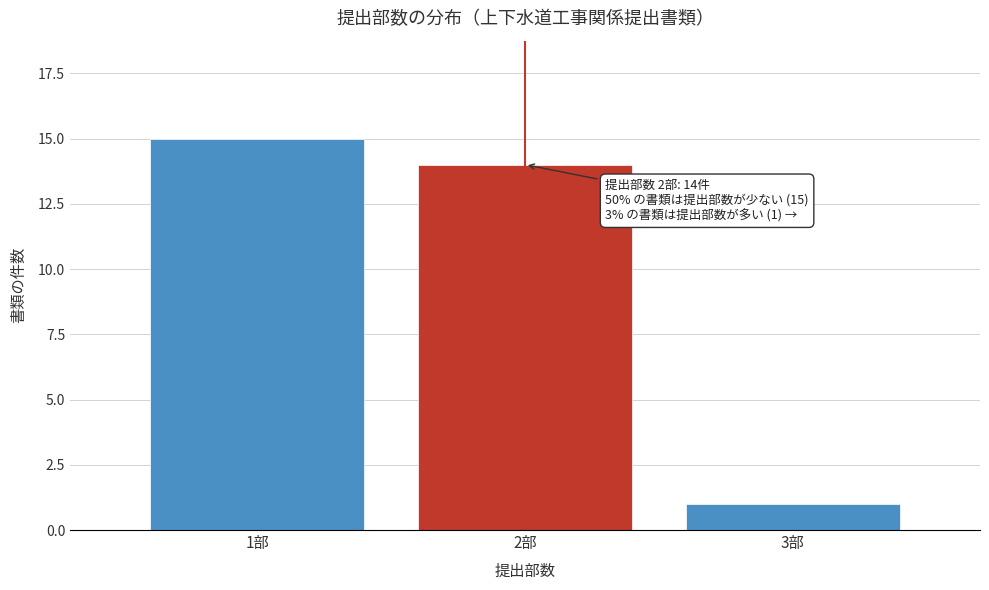

Reading right to left, extract all data points from this chart.

3部=1	2部=14	1部=15